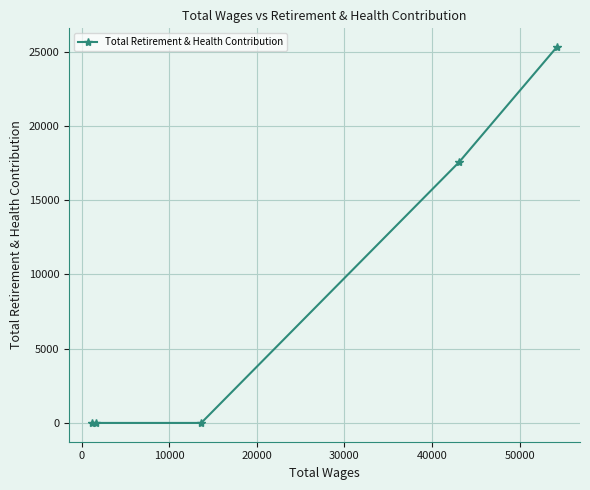

How many series are shown in this chart?

1